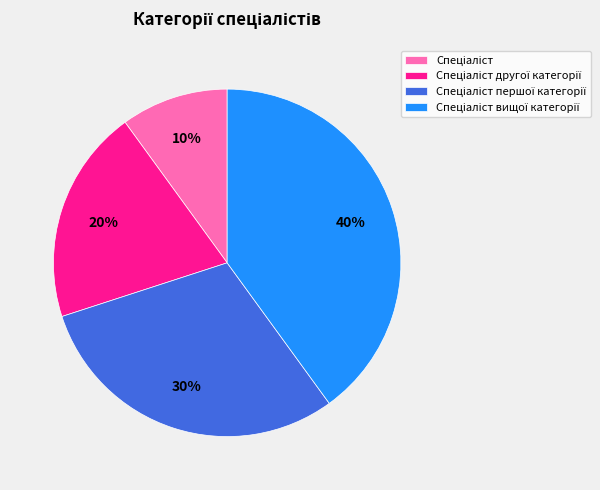

To the nearest percent, what is the difference between the largest and smallest slice percentages?

30%